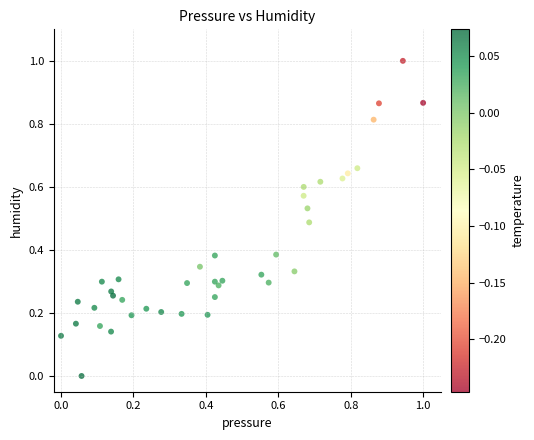

What is the range of Y values (max minus min)?

1.0